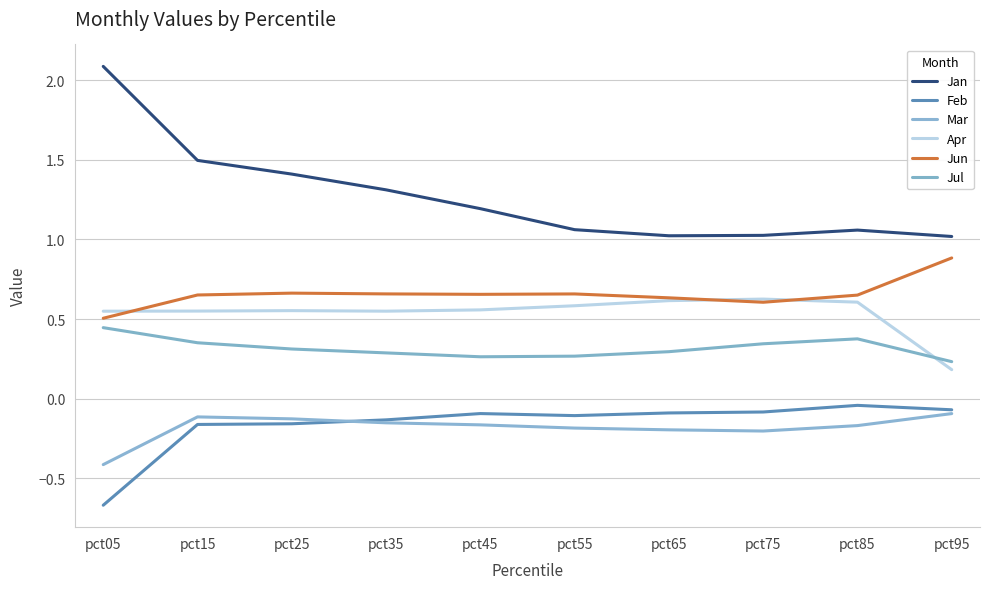

What is the difference between the maximum and minimum values in the Apr series?

0.4